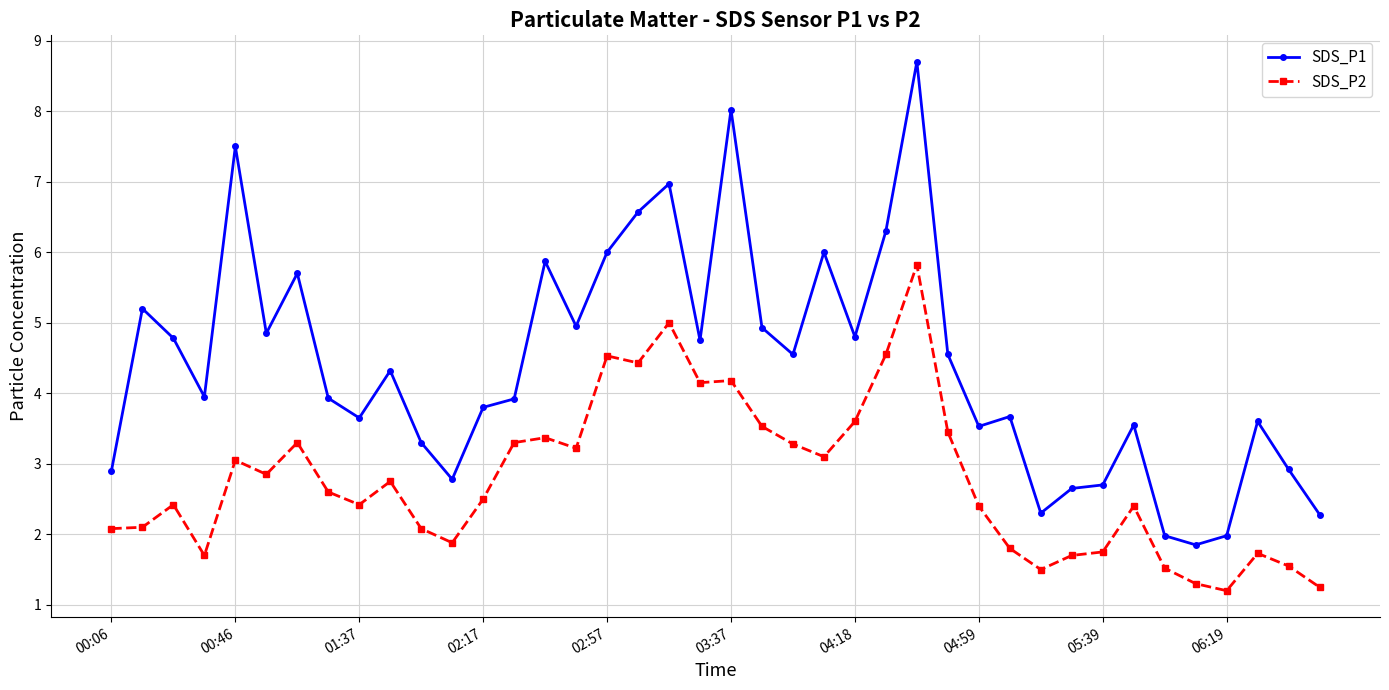

At how many categories does at least one series exceed 1?

40